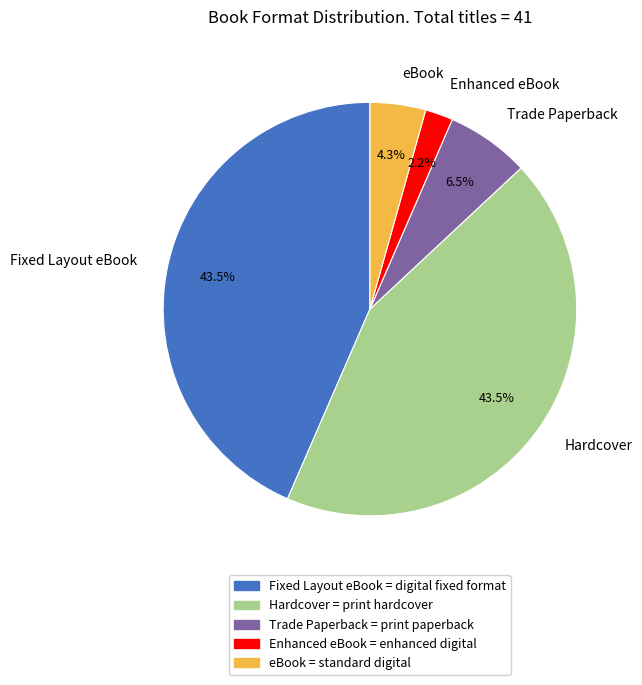

Between Enhanced eBook and Hardcover, which is larger?

Hardcover